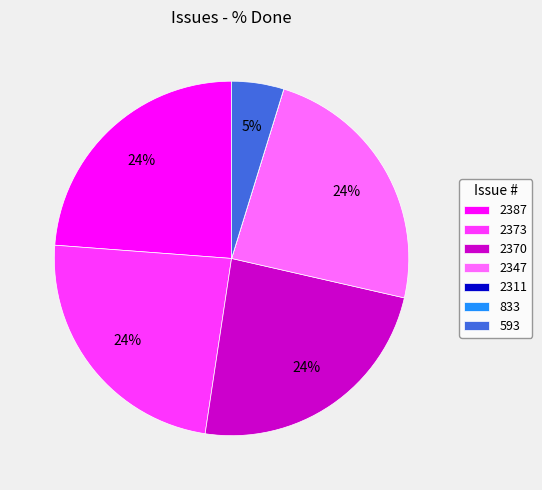

Is there any slice that represents more than half of the pie?

No